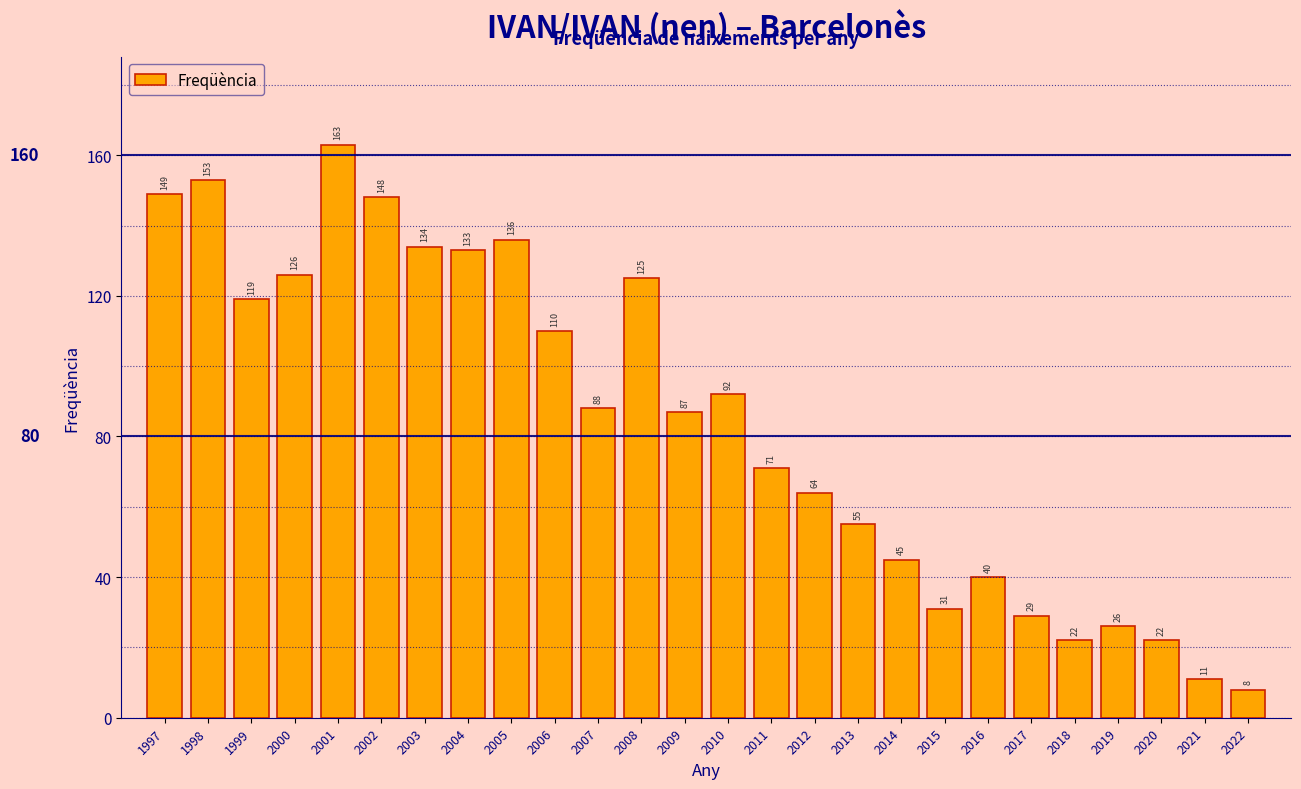

Reading left to right, transcribe all the data shown in this chart.

149	153	119	126	163	148	134	133	136	110	88	125	87	92	71	64	55	45	31	40	29	22	26	22	11	8